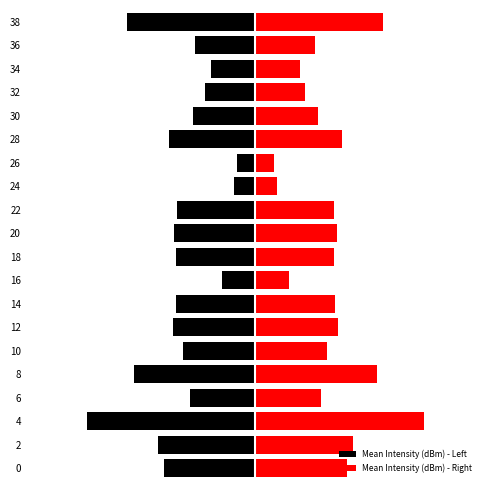

The Mean Intensity (dBm) - Left series shows -6.1 at 32. True or false?

False